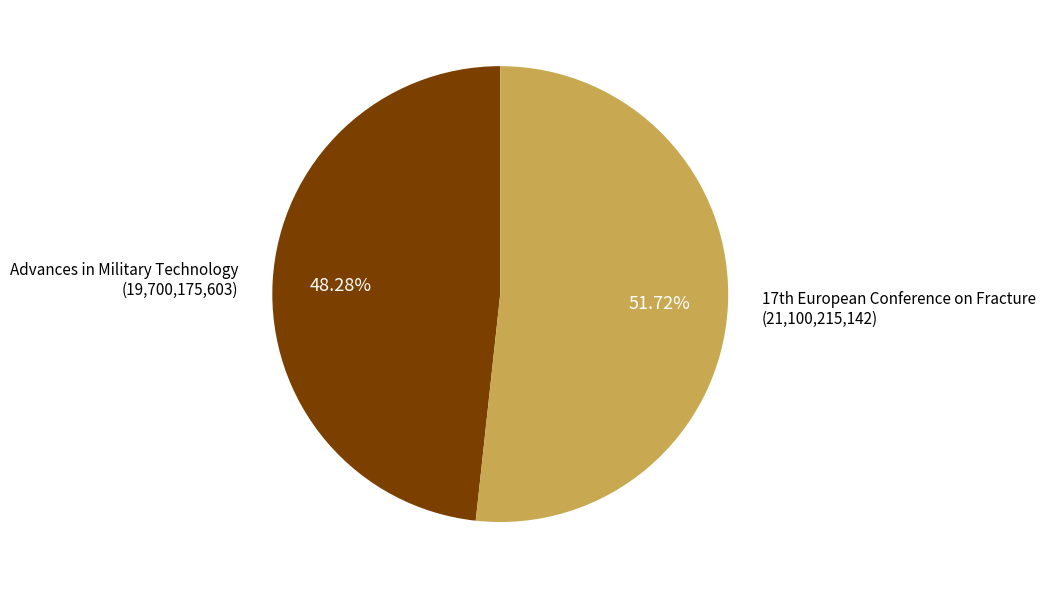

Is there a majority slice in this chart?

Yes